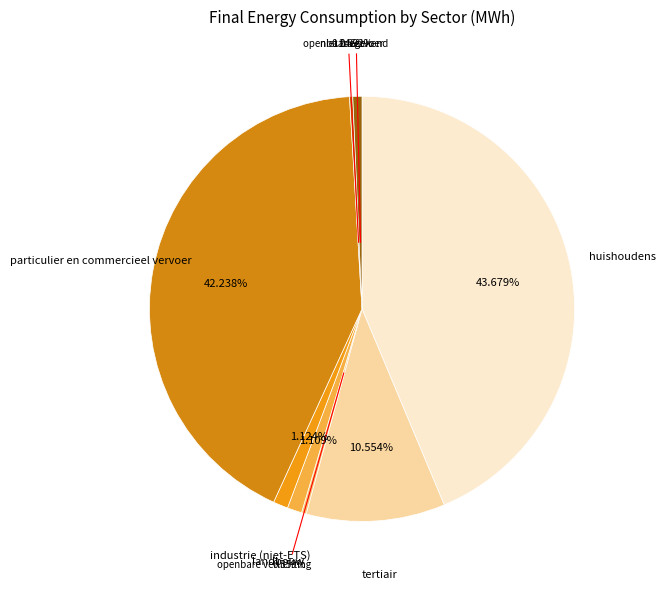

The openbare verlichting slice represents 0% of the pie. True or false?

True